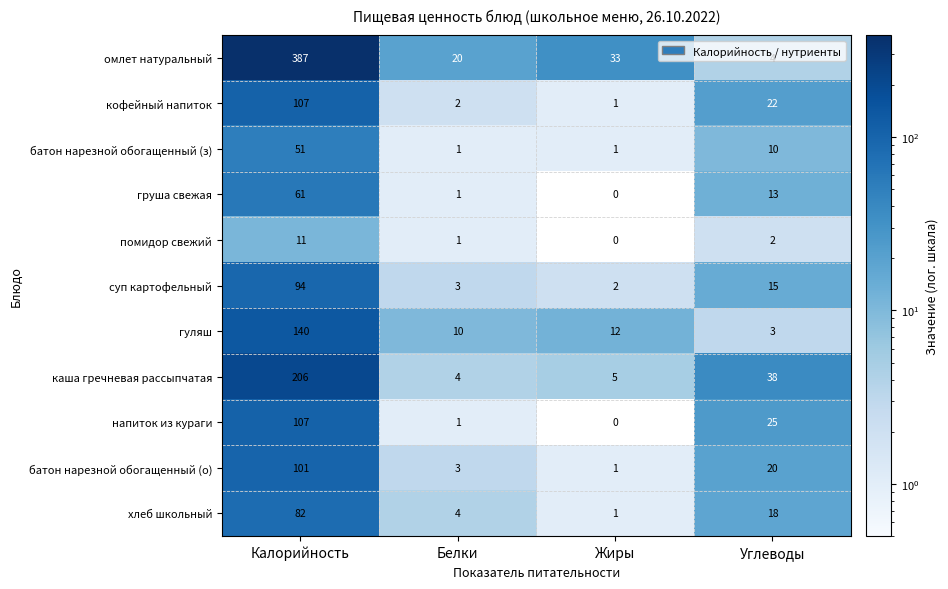

What is the maximum value shown in the chart?

387